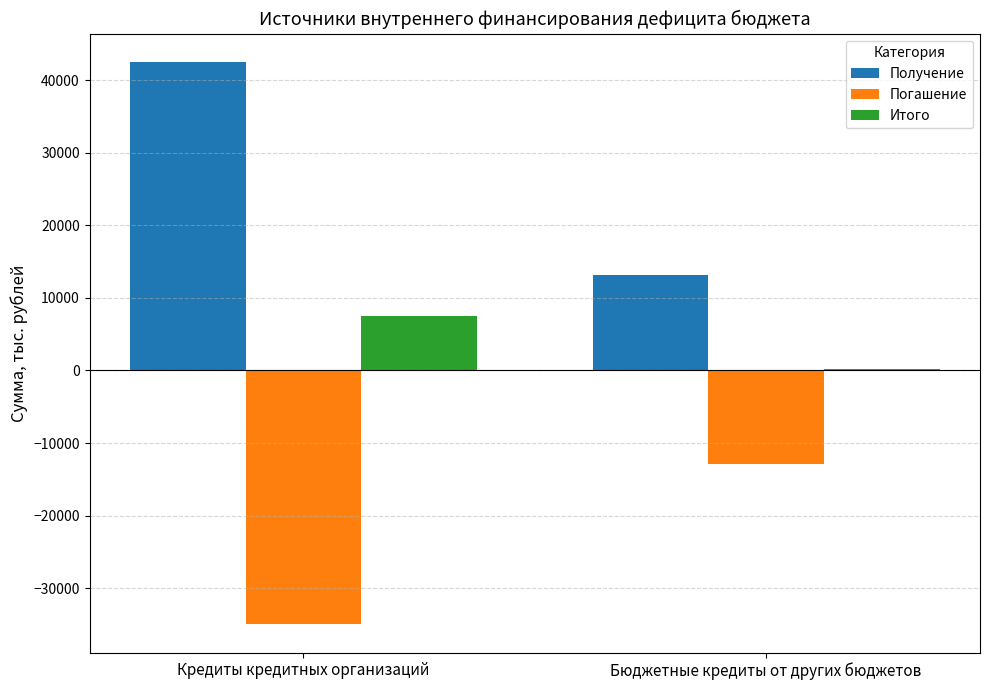

What is the total value across all series at Кредиты кредитных организаций?

15114.8